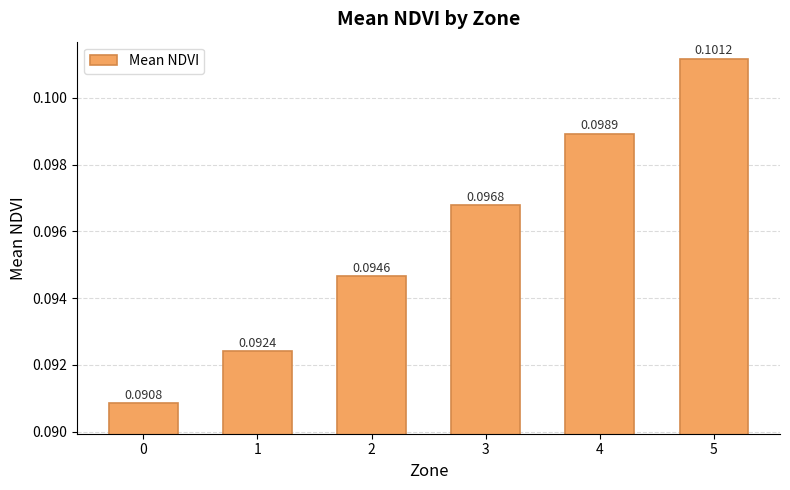

List the labels in order of value, largest first.

5, 4, 3, 2, 1, 0